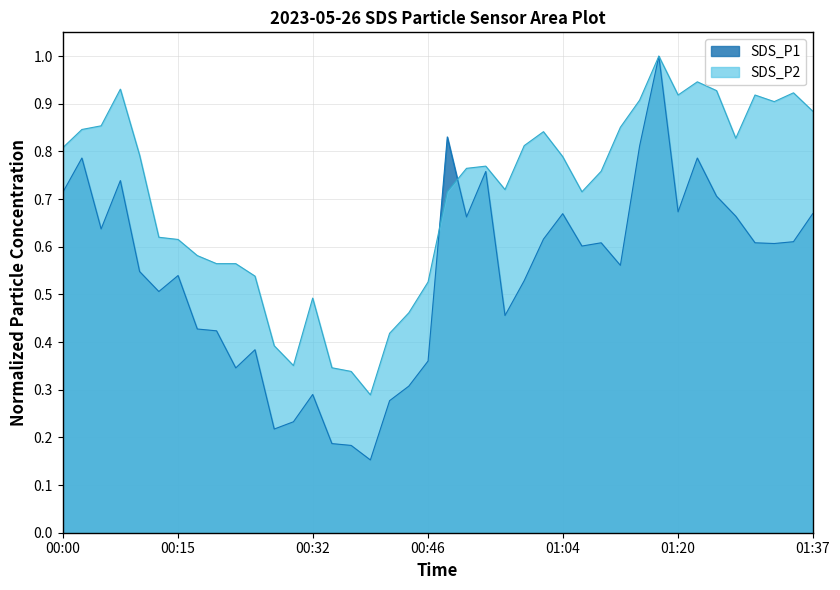

Reading left to right, extract all data points from this chart.

SDS_P1: 0.7	0.8	0.6	0.7	0.5	0.5	0.5	0.4	0.4	0.3	0.4	0.2	0.2	0.3	0.2	0.2	0.2	0.3	0.3	0.4	0.8	0.7	0.8	0.5	0.5	0.6	0.7	0.6	0.6	0.6	0.8	1.0	0.7	0.8	0.7	0.7	0.6	0.6	0.6	0.7
SDS_P2: 0.8	0.8	0.9	0.9	0.8	0.6	0.6	0.6	0.6	0.6	0.5	0.4	0.4	0.5	0.3	0.3	0.3	0.4	0.5	0.5	0.7	0.8	0.8	0.7	0.8	0.8	0.8	0.7	0.8	0.9	0.9	1.0	0.9	0.9	0.9	0.8	0.9	0.9	0.9	0.9